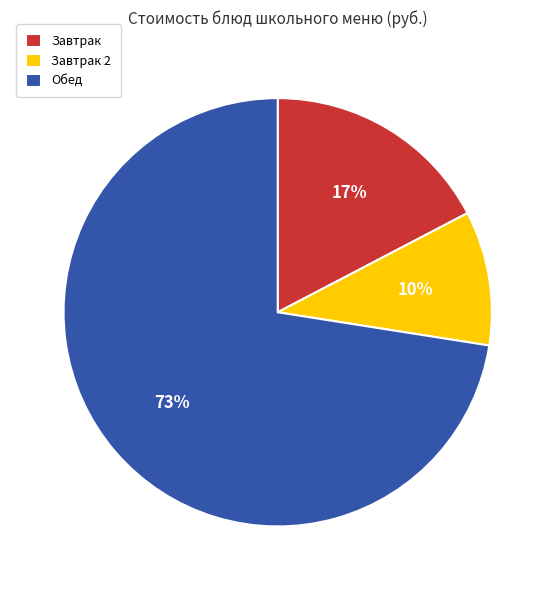

What percentage is the Обед slice, to the nearest percent?

73%